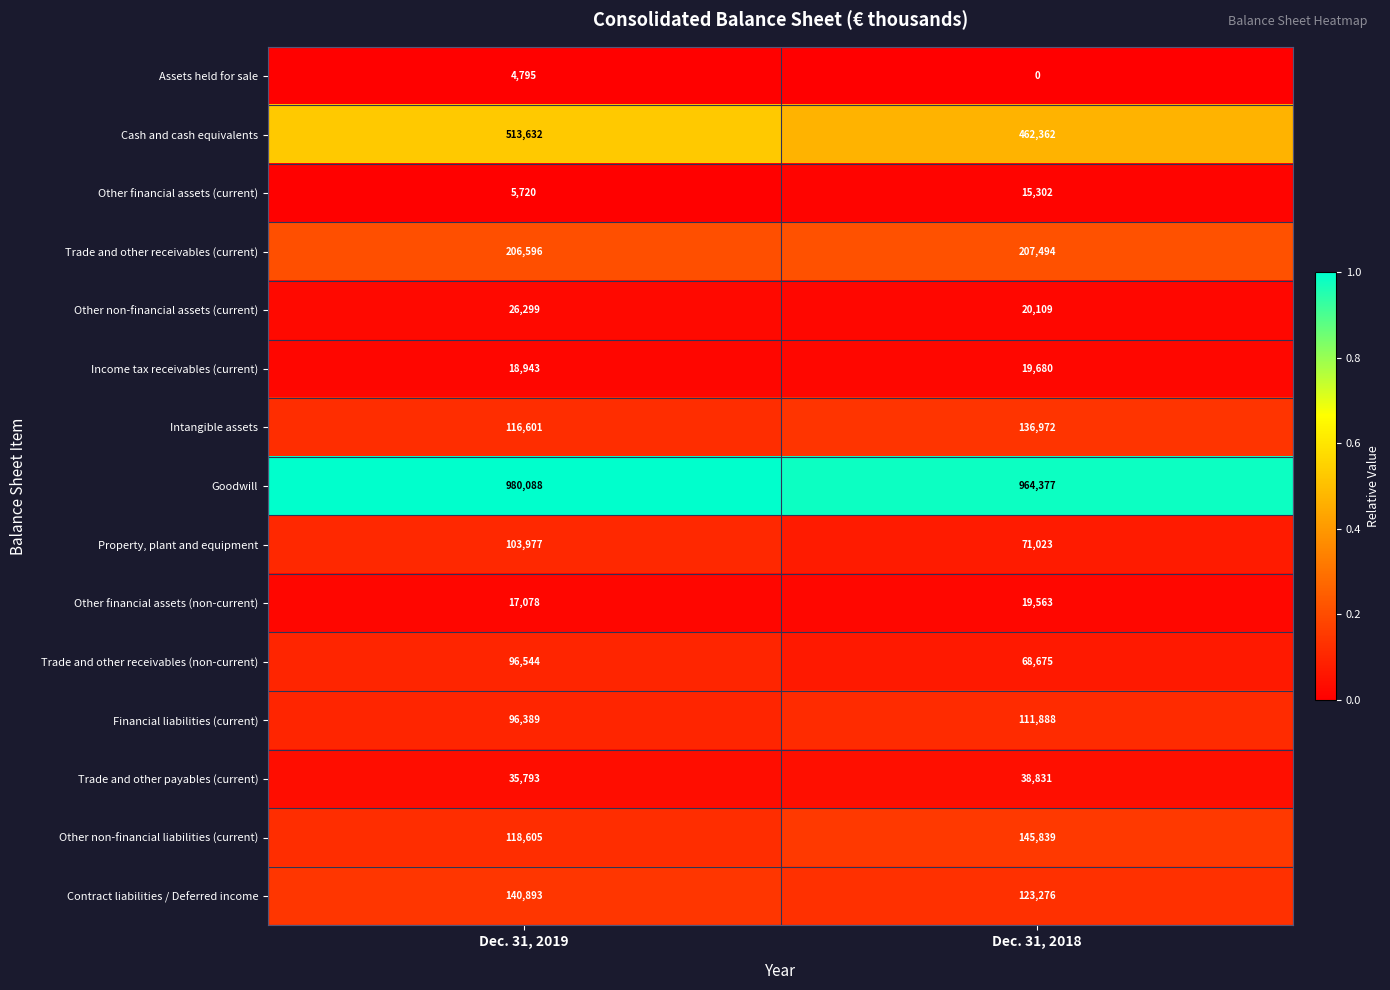

Is it true that Other non-financial assets (current) equals 26299 at Dec. 31, 2019?

True